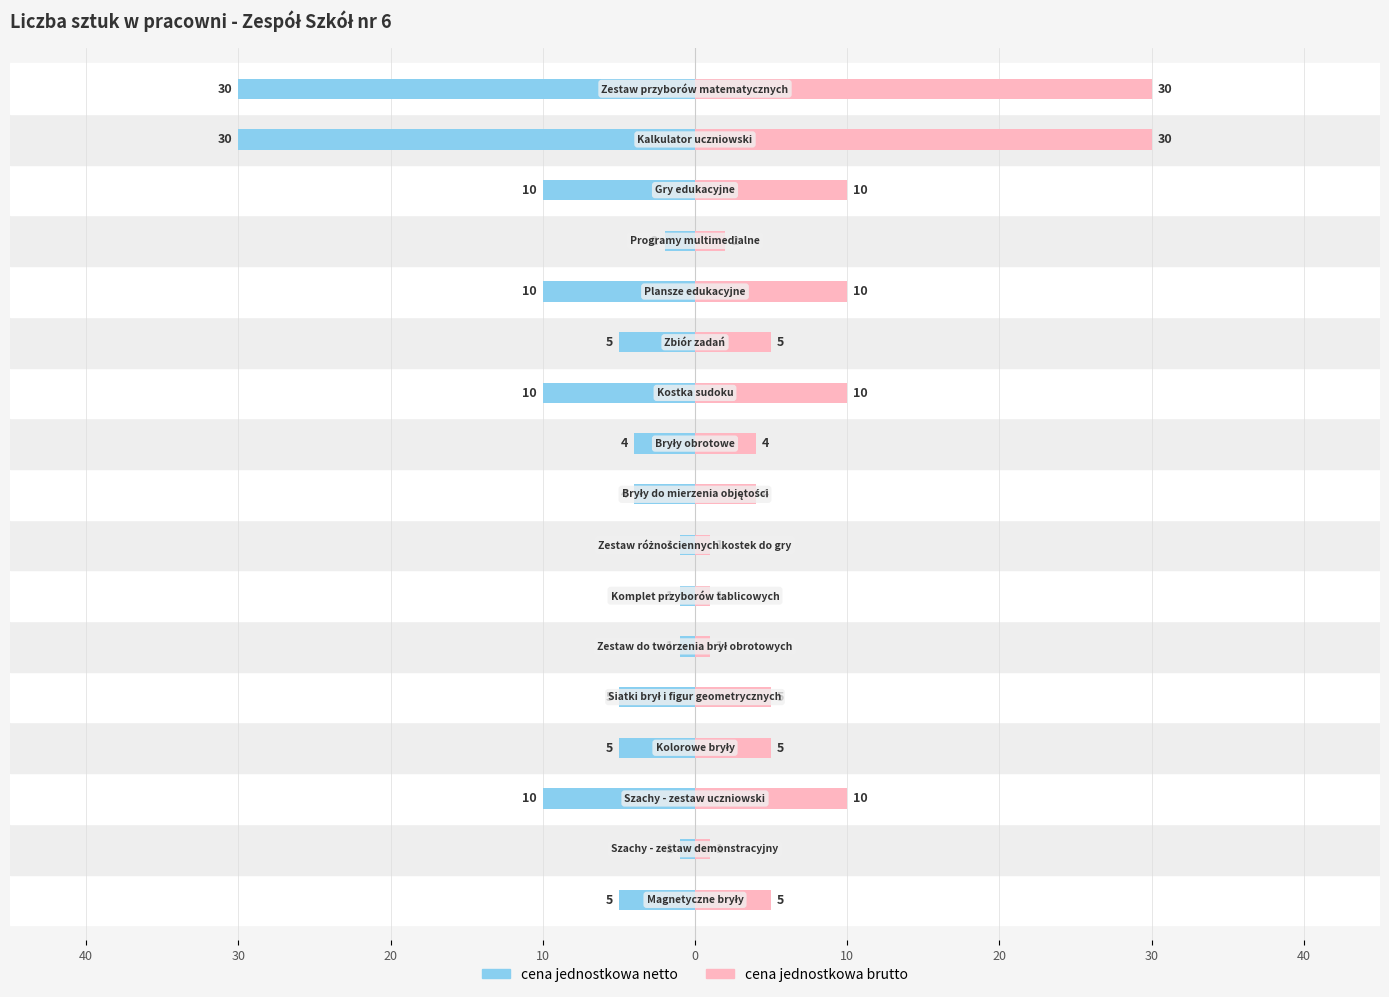

Count the number of categories in the chart.

17